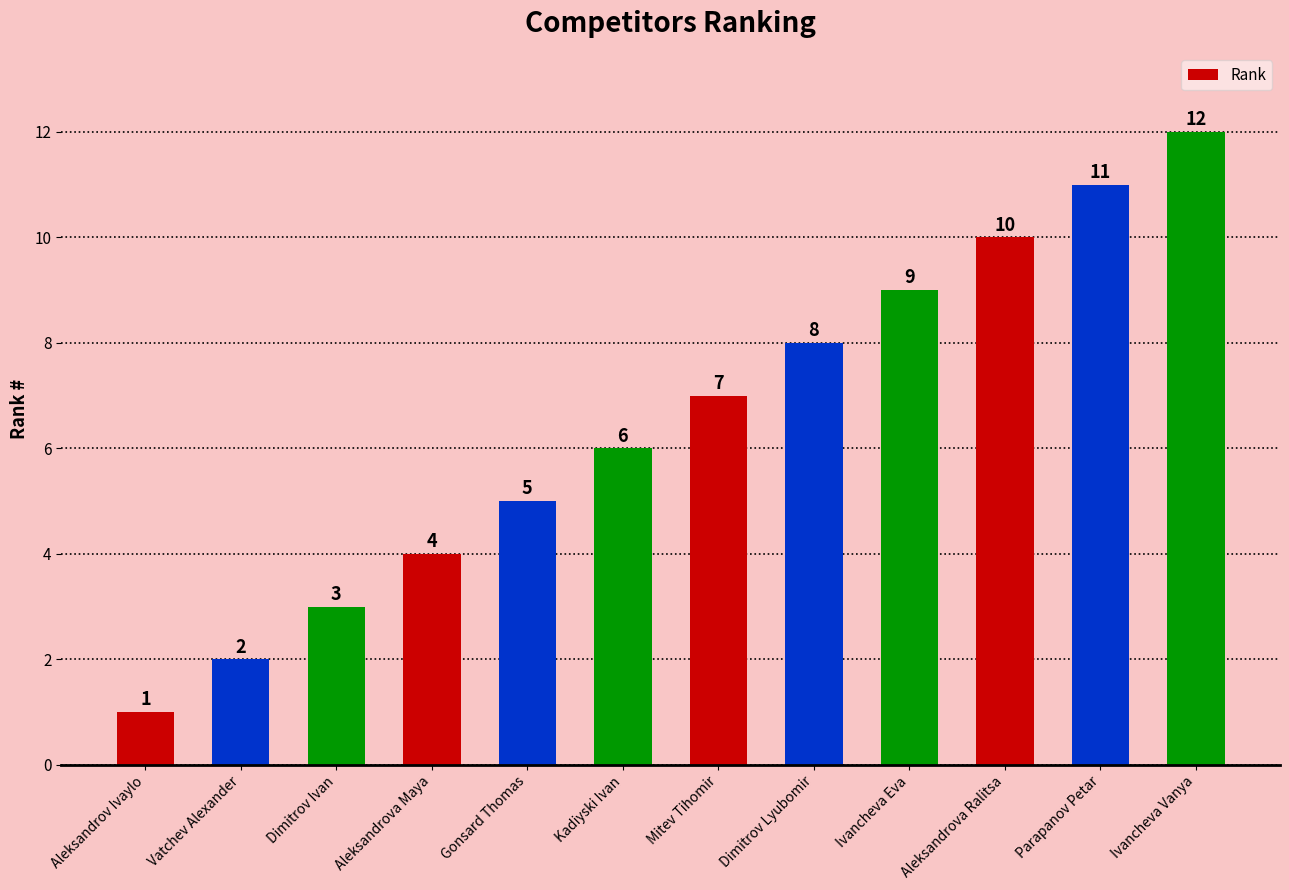

How many categories are shown in the chart?

12